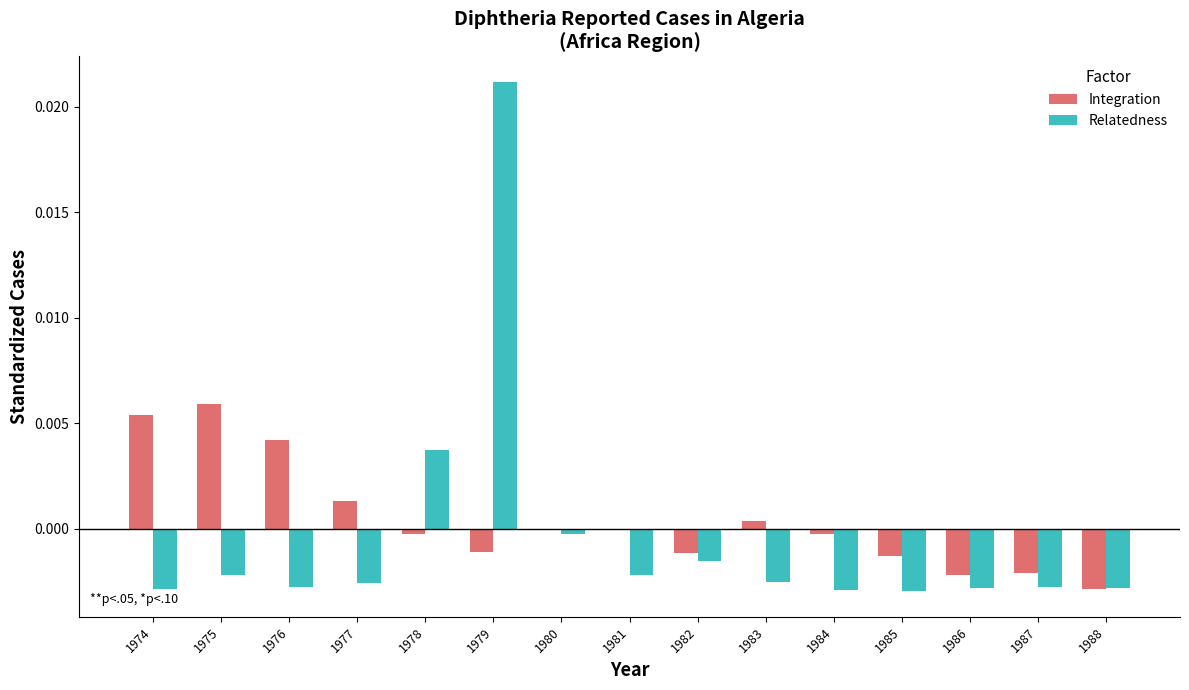

At which category is the sum across all series the highest?

1979